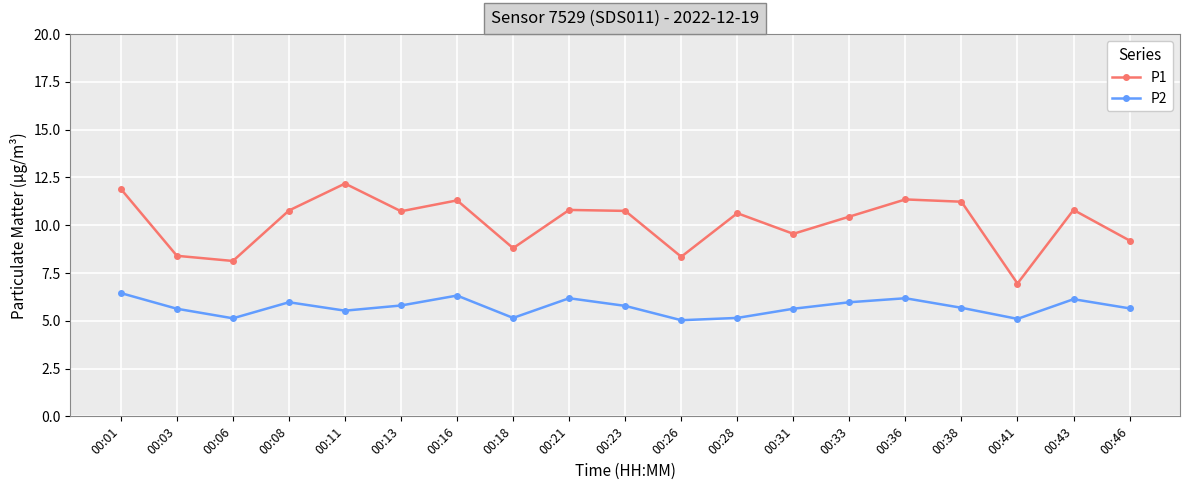

Where does the P1 series first go above 10?

00:01